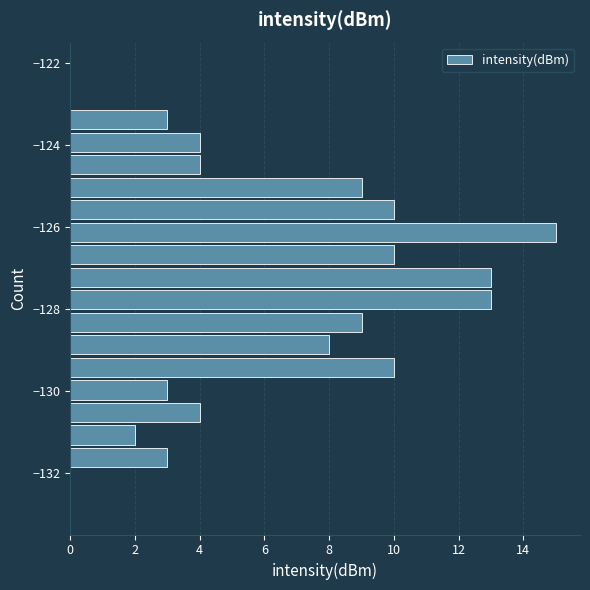

Around what value on the y-axis is the longest bar? Give the approximate position of its centre, as read against the axis.

-126.2